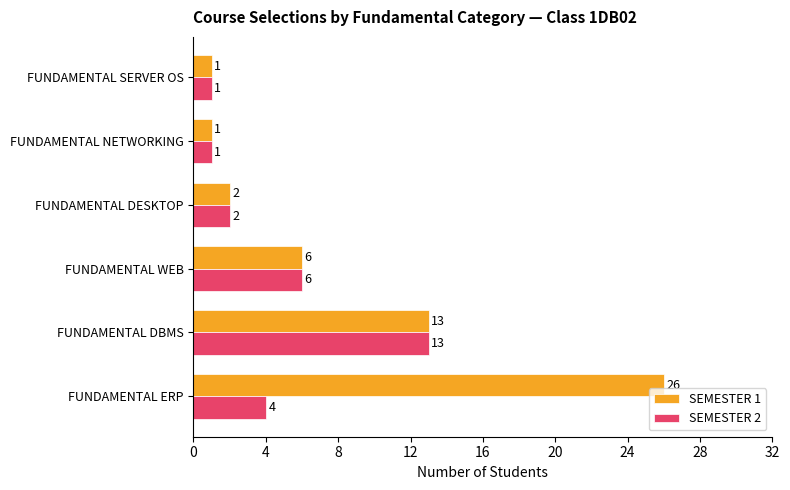

Which category has the highest value in the SEMESTER 1 series?

FUNDAMENTAL ERP